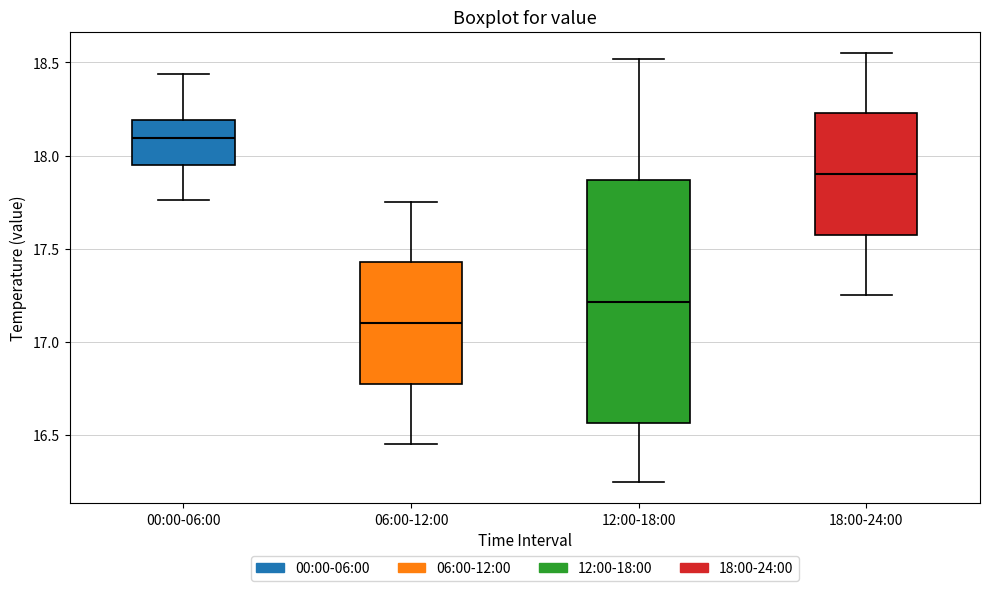

Reading left to right, transcribe this box plot: for each box, give where its median line is, the range the box spans, and where its two whiskers end, as read against the y-axis. The values are not printed on the chart, so give them approximately, as read against the axis.

00:00-06:00: median 18.10, box 17.95 to 18.20, whiskers 17.75 to 18.45
06:00-12:00: median 17.10, box 16.75 to 17.45, whiskers 16.45 to 17.75
12:00-18:00: median 17.20, box 16.55 to 17.85, whiskers 16.25 to 18.50
18:00-24:00: median 17.90, box 17.55 to 18.25, whiskers 17.25 to 18.55